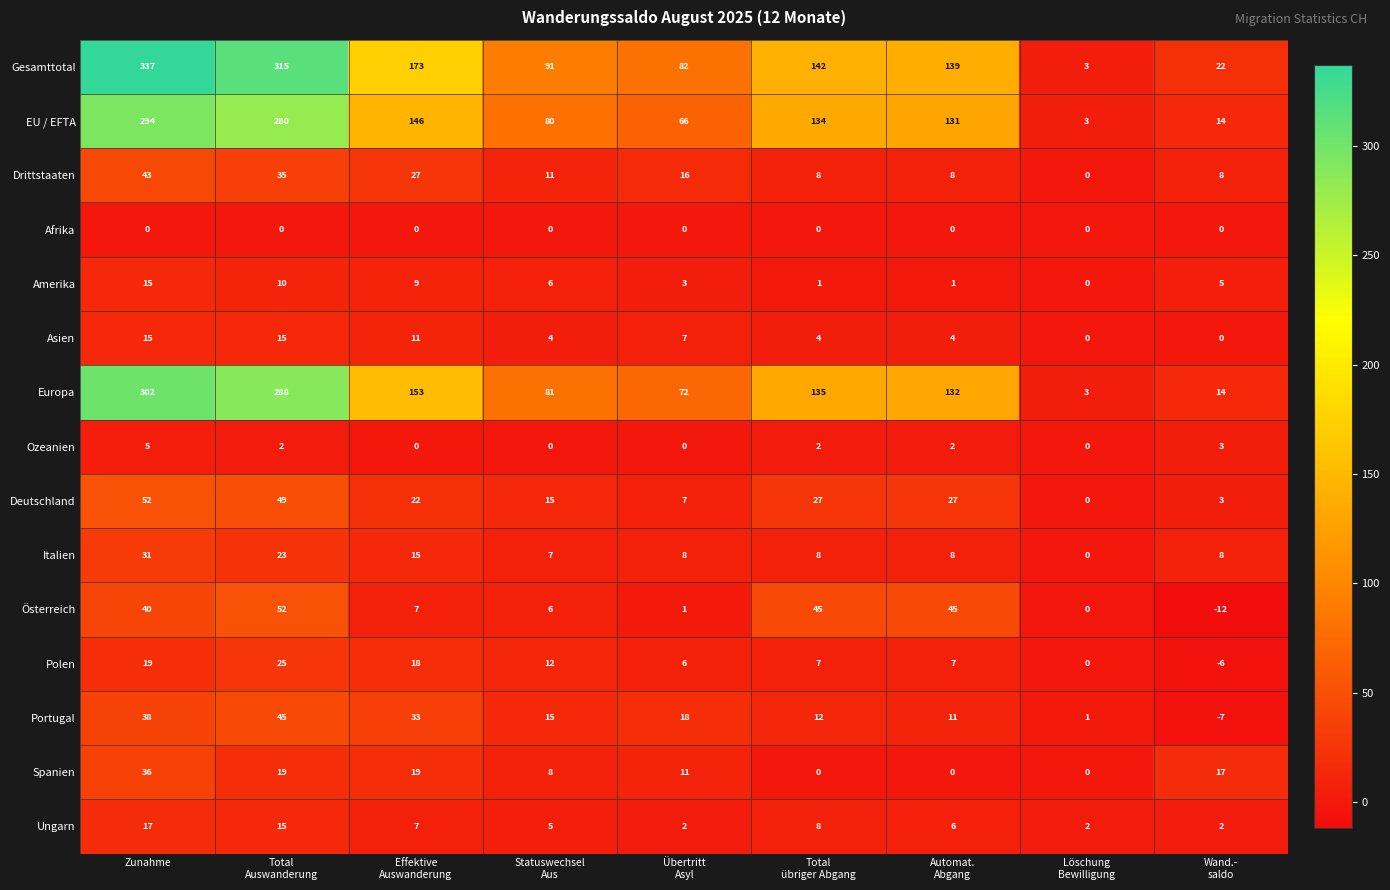

Which category has the highest value across all series?

Zunahme